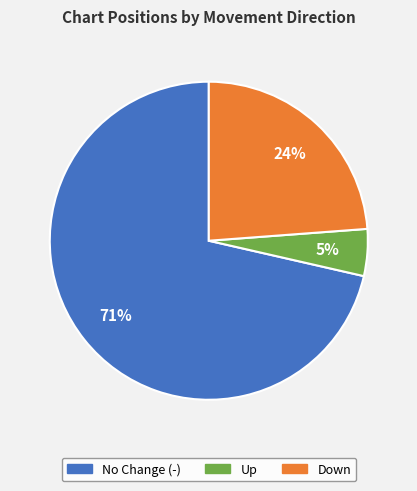

Does any single category account for the majority?

Yes